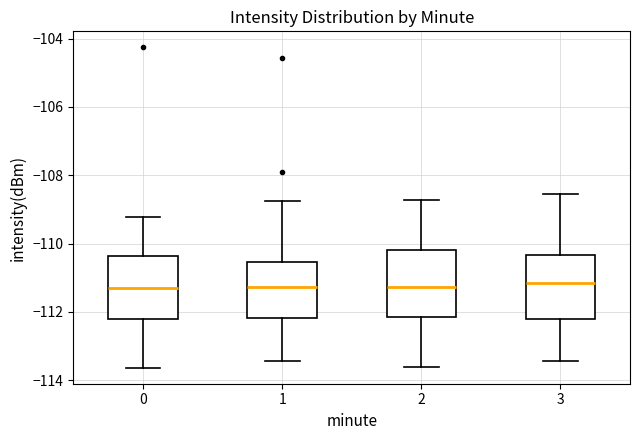

Reading left to right, read every box against the y-axis: the position of its median line, the range the box covers, and the ends of its whiskers. The values are not printed on the chart, so give them approximately, as read against the axis.

0: median -111.4, box -112.2 to -110.4, whiskers -113.6 to -109.2
1: median -111.2, box -112.2 to -110.6, whiskers -113.4 to -108.8
2: median -111.2, box -112.2 to -110.2, whiskers -113.6 to -108.8
3: median -111.2, box -112.2 to -110.4, whiskers -113.4 to -108.6